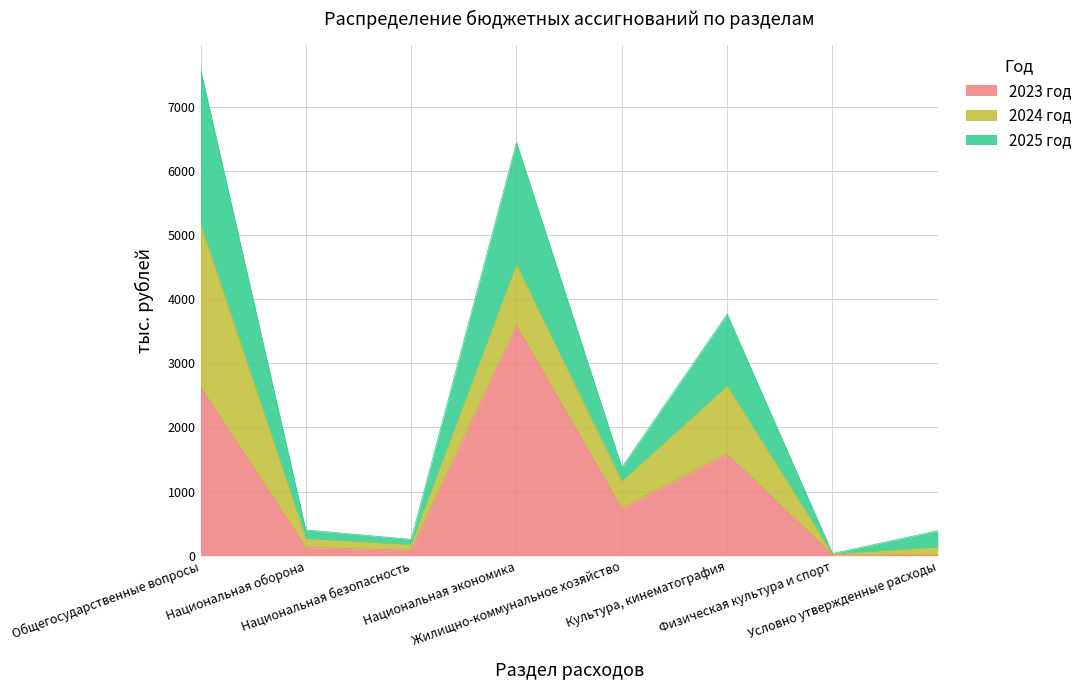

What is the maximum value for 2023 год?

3586.7